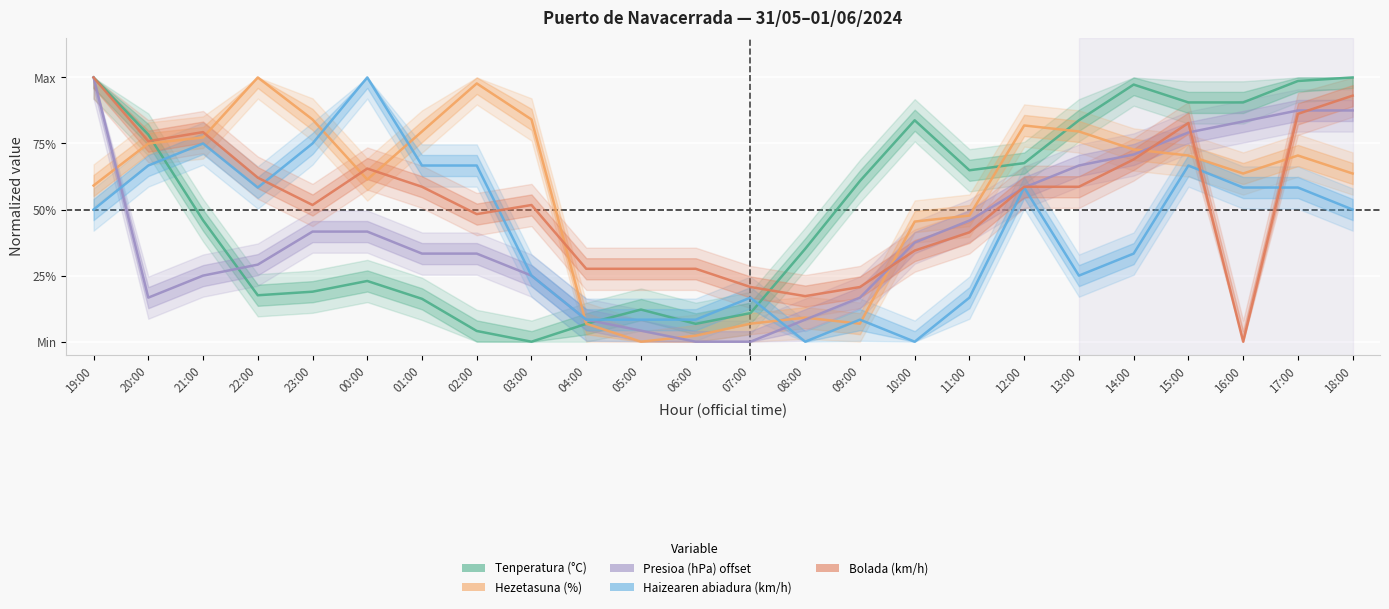

Which has a higher value, 16:00 or 18:00?

18:00